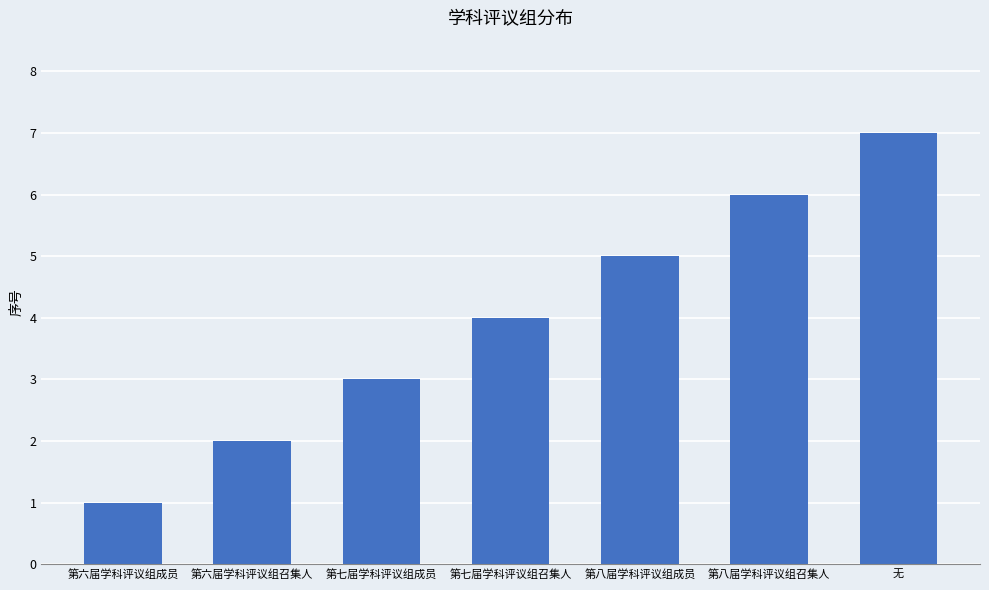

The chart shows a value of 3 at 第八届学科评议组成员. True or false?

False